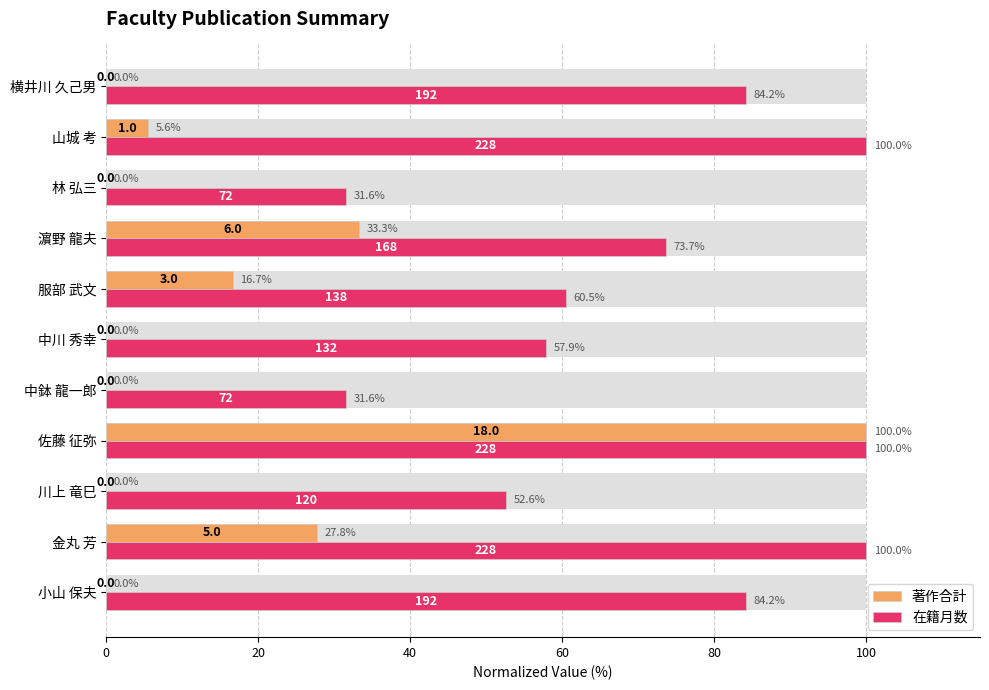

Which series has the widest spread of values?

著作合計